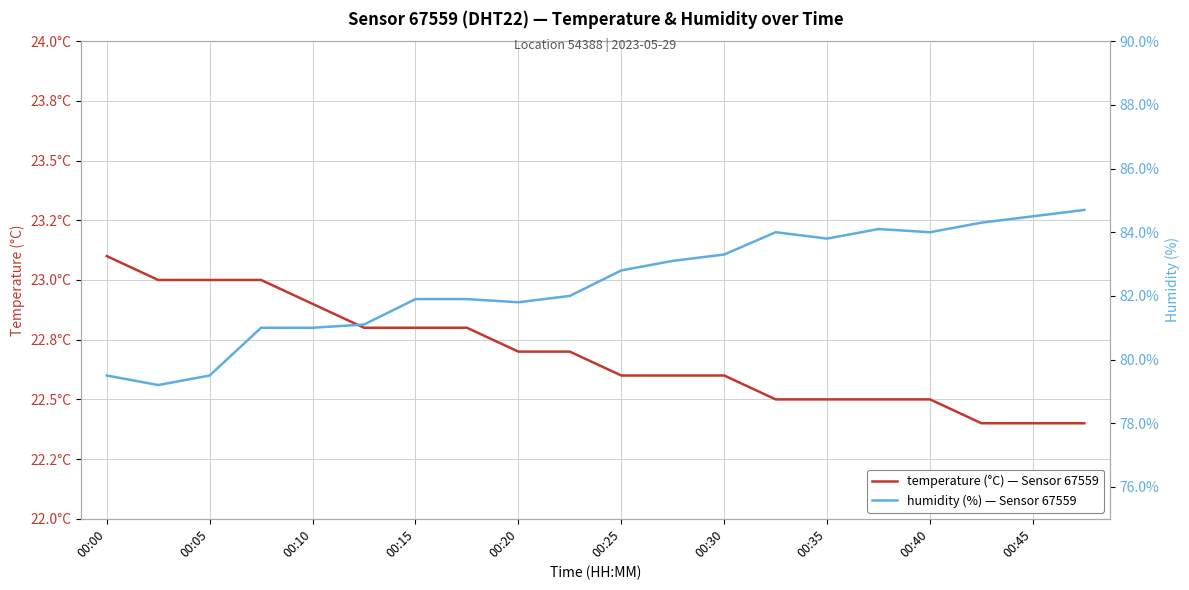

What is the smallest value displayed?

22.4